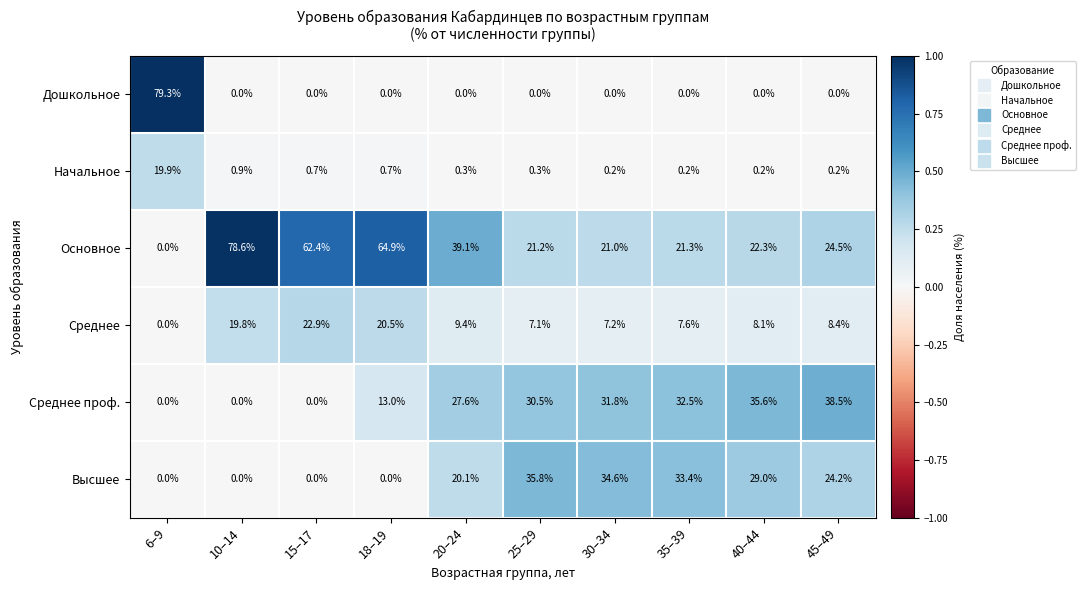

Which series has the largest total across all categories?

Основное